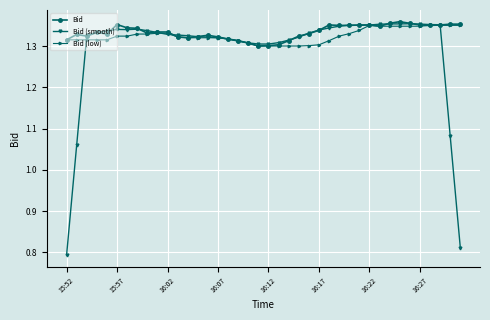

Count the Bid (smooth) values in the range 1 to 2.

38